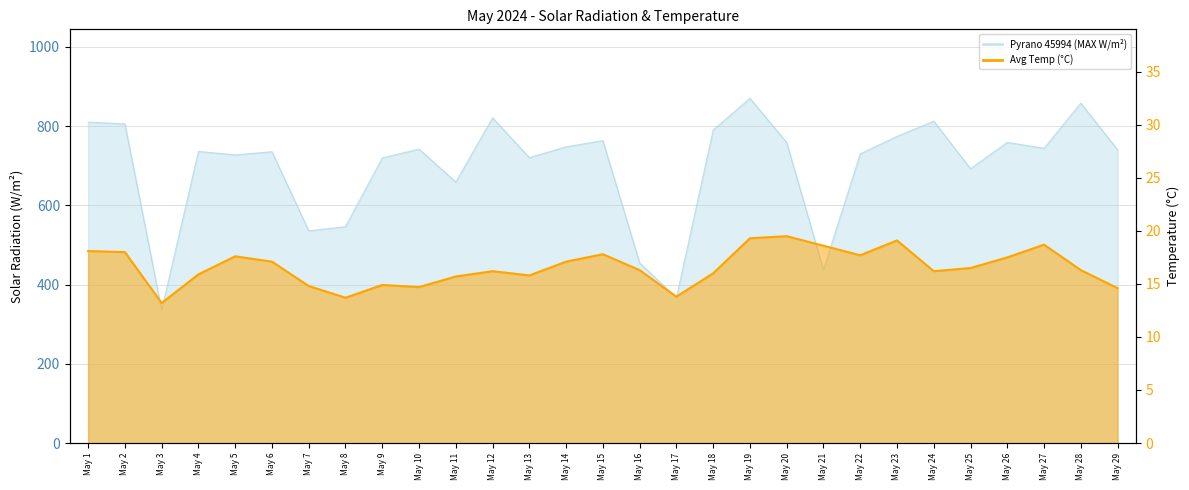

What is the maximum value for Pyrano 45994 (MAX W/m2)?

870.2